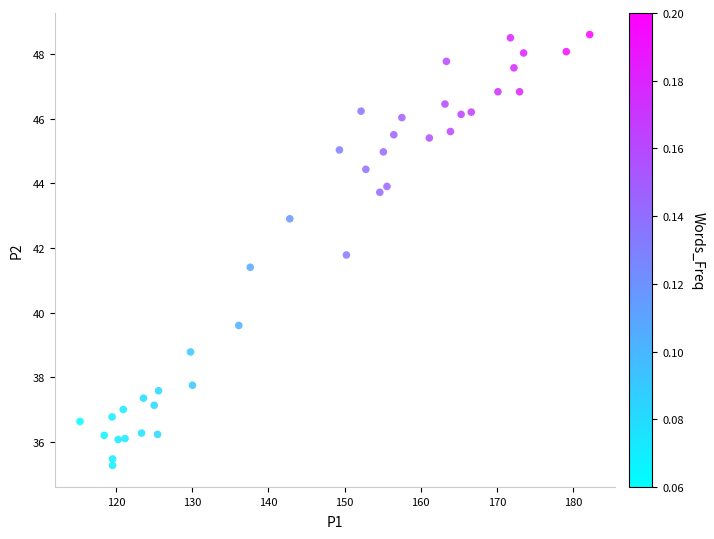

What is the range of Y values (max minus min)?

13.3